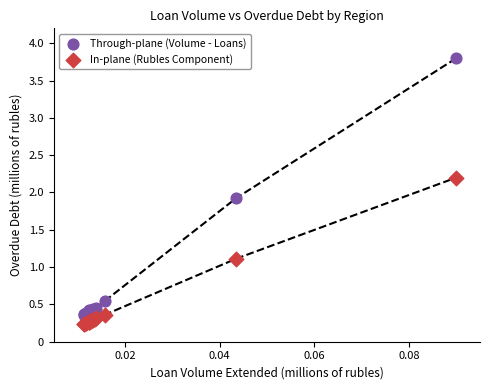

Which series contains the highest Y value?

Through-plane (Volume - Loans)